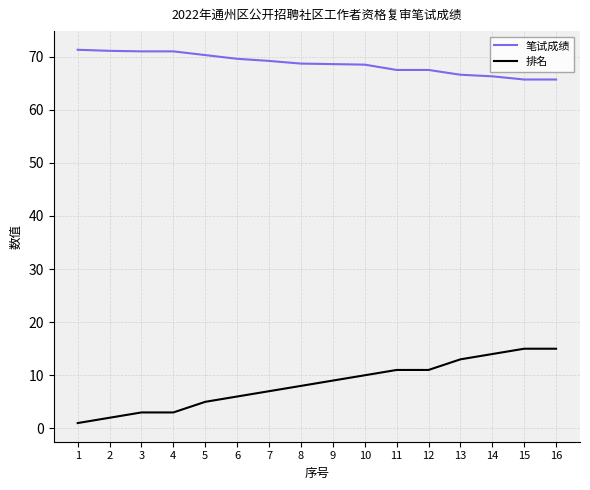

True or false: 笔试成绩 and 排名 intersect in this chart.

False